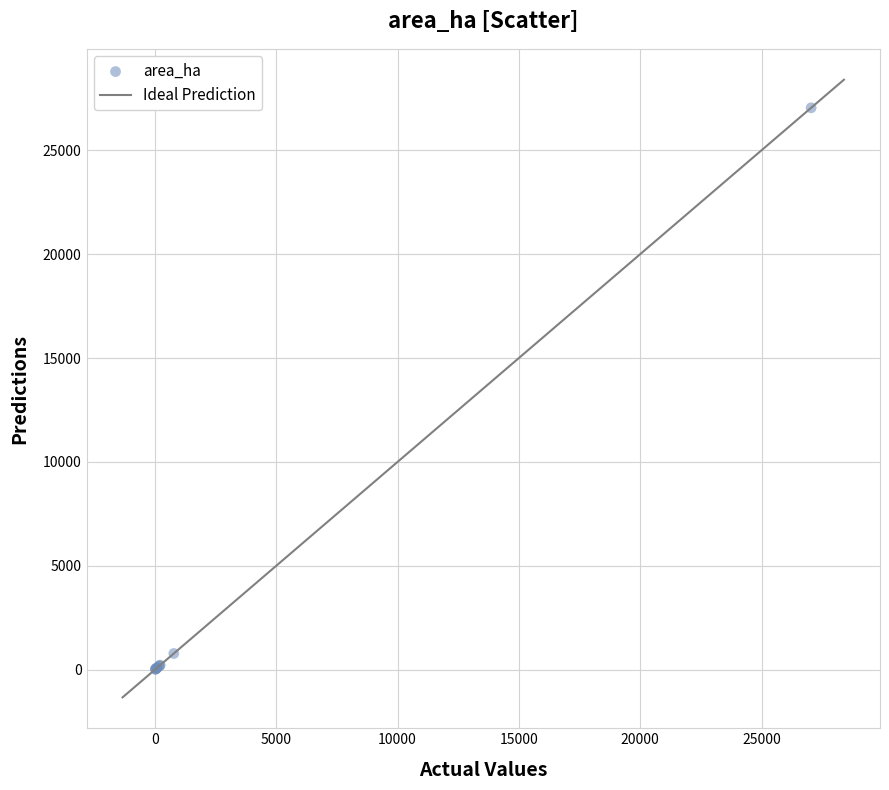

What Y value in the scatter plot is closest to 13531?

785.5